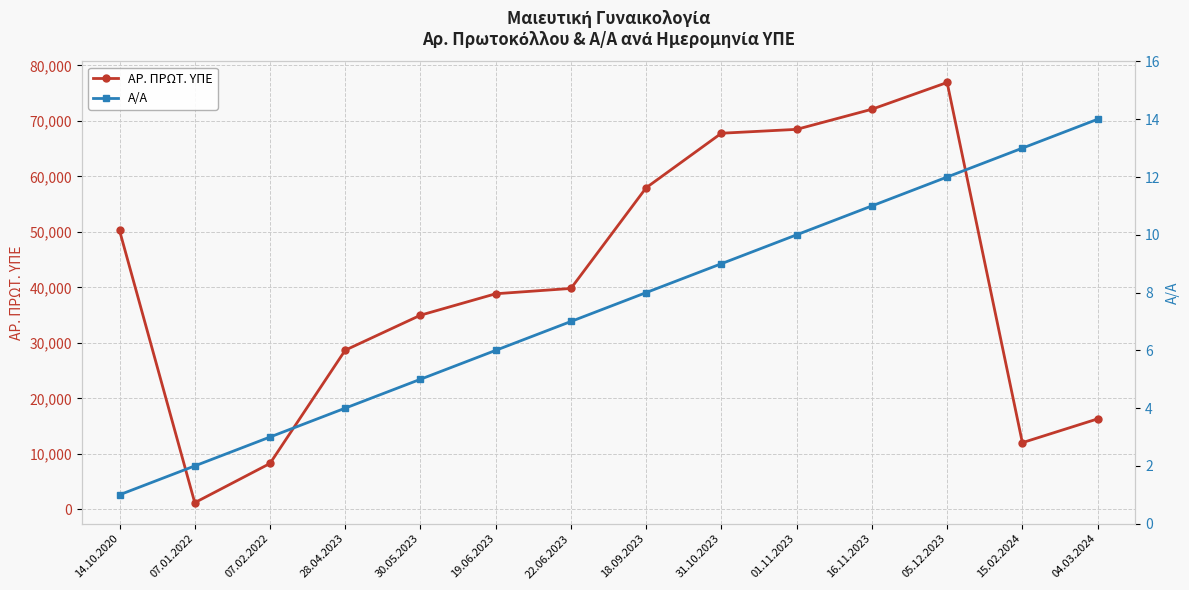

How many lines are shown in the chart?

2